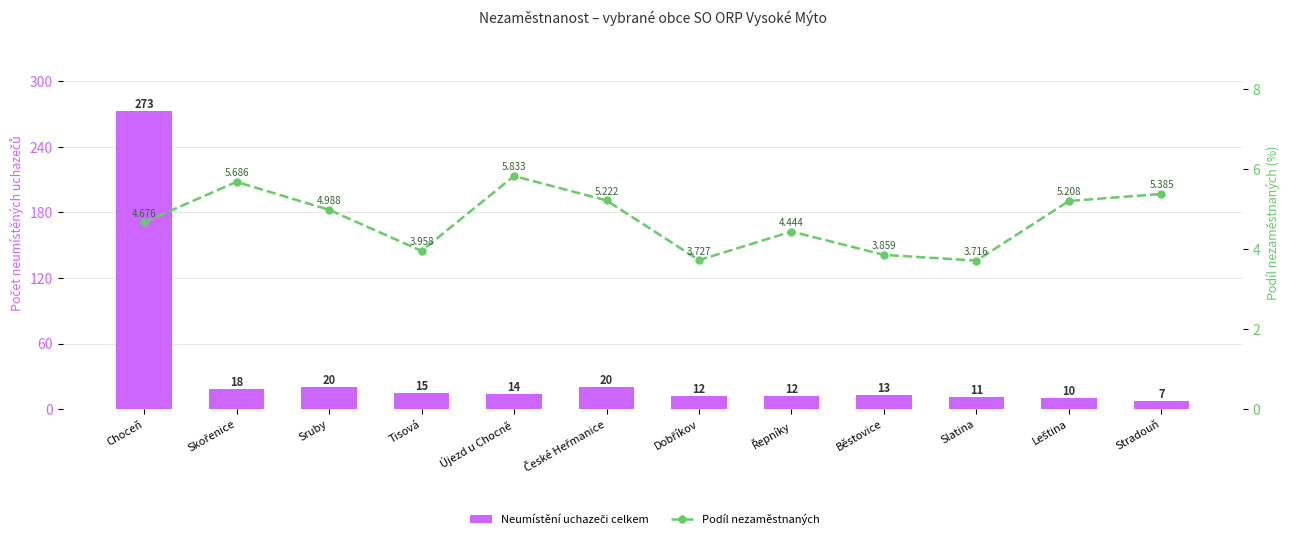

Which series has the largest range (max minus min)?

Neumístění uchazeči celkem